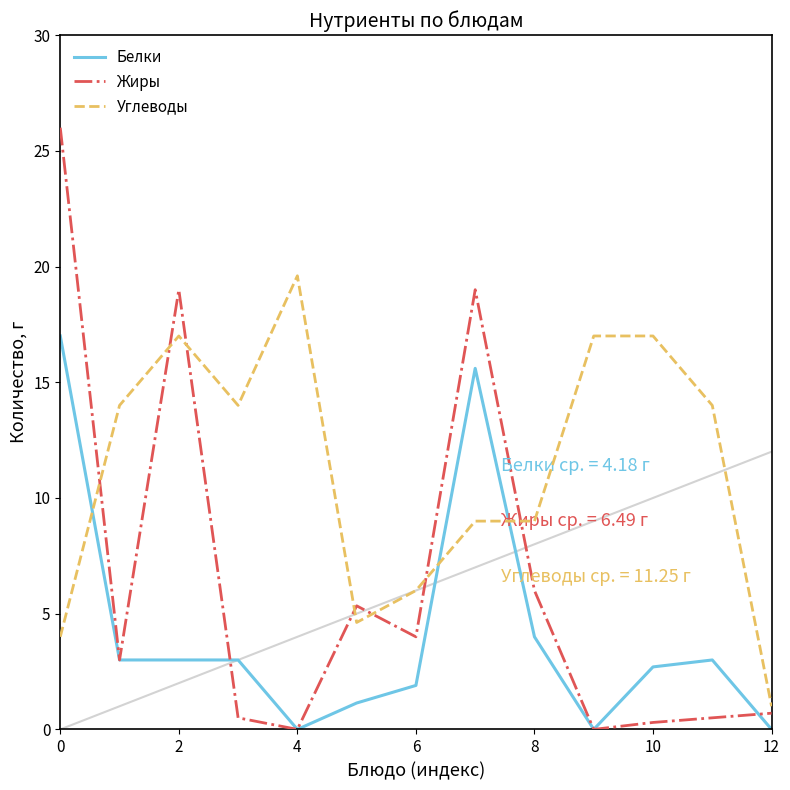

The value of Углеводы at 10 is 17.0. True or false?

True